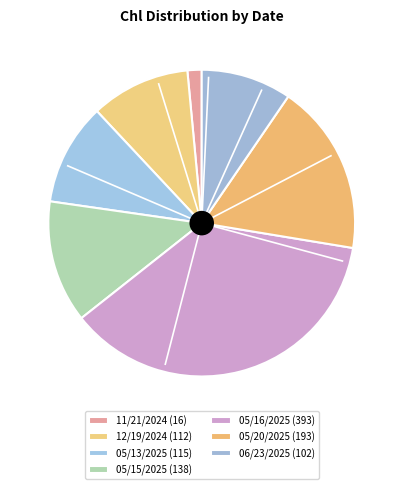

To the nearest percent, what percentage of the pie is 05/13/2025?

11%